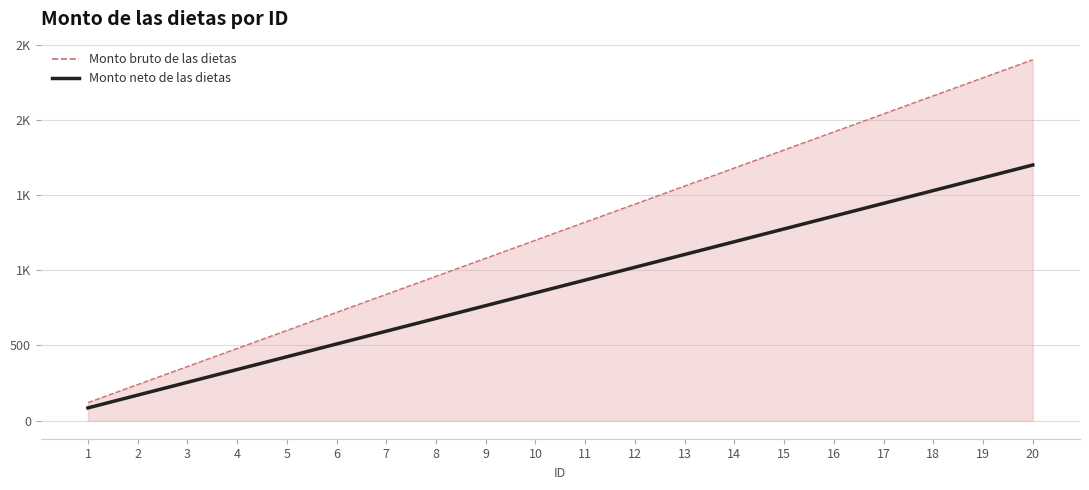

At which category does the chart reach its minimum across all series?

1